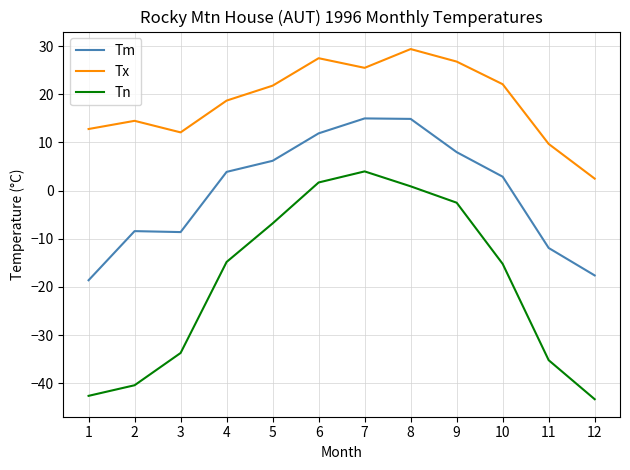

True or false: Tn has a value of 7.1 at 7.

False